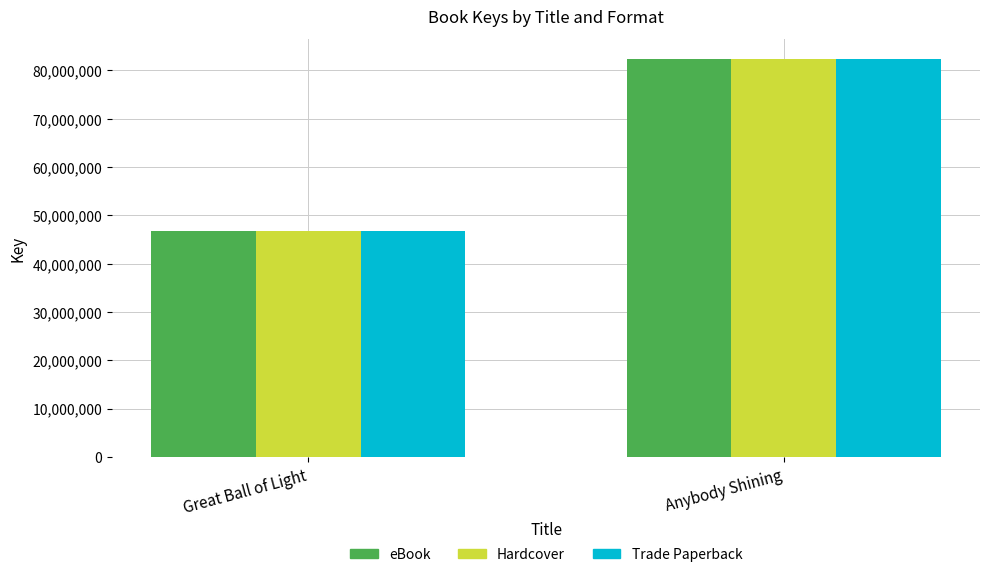

How many bars are there in total?

6